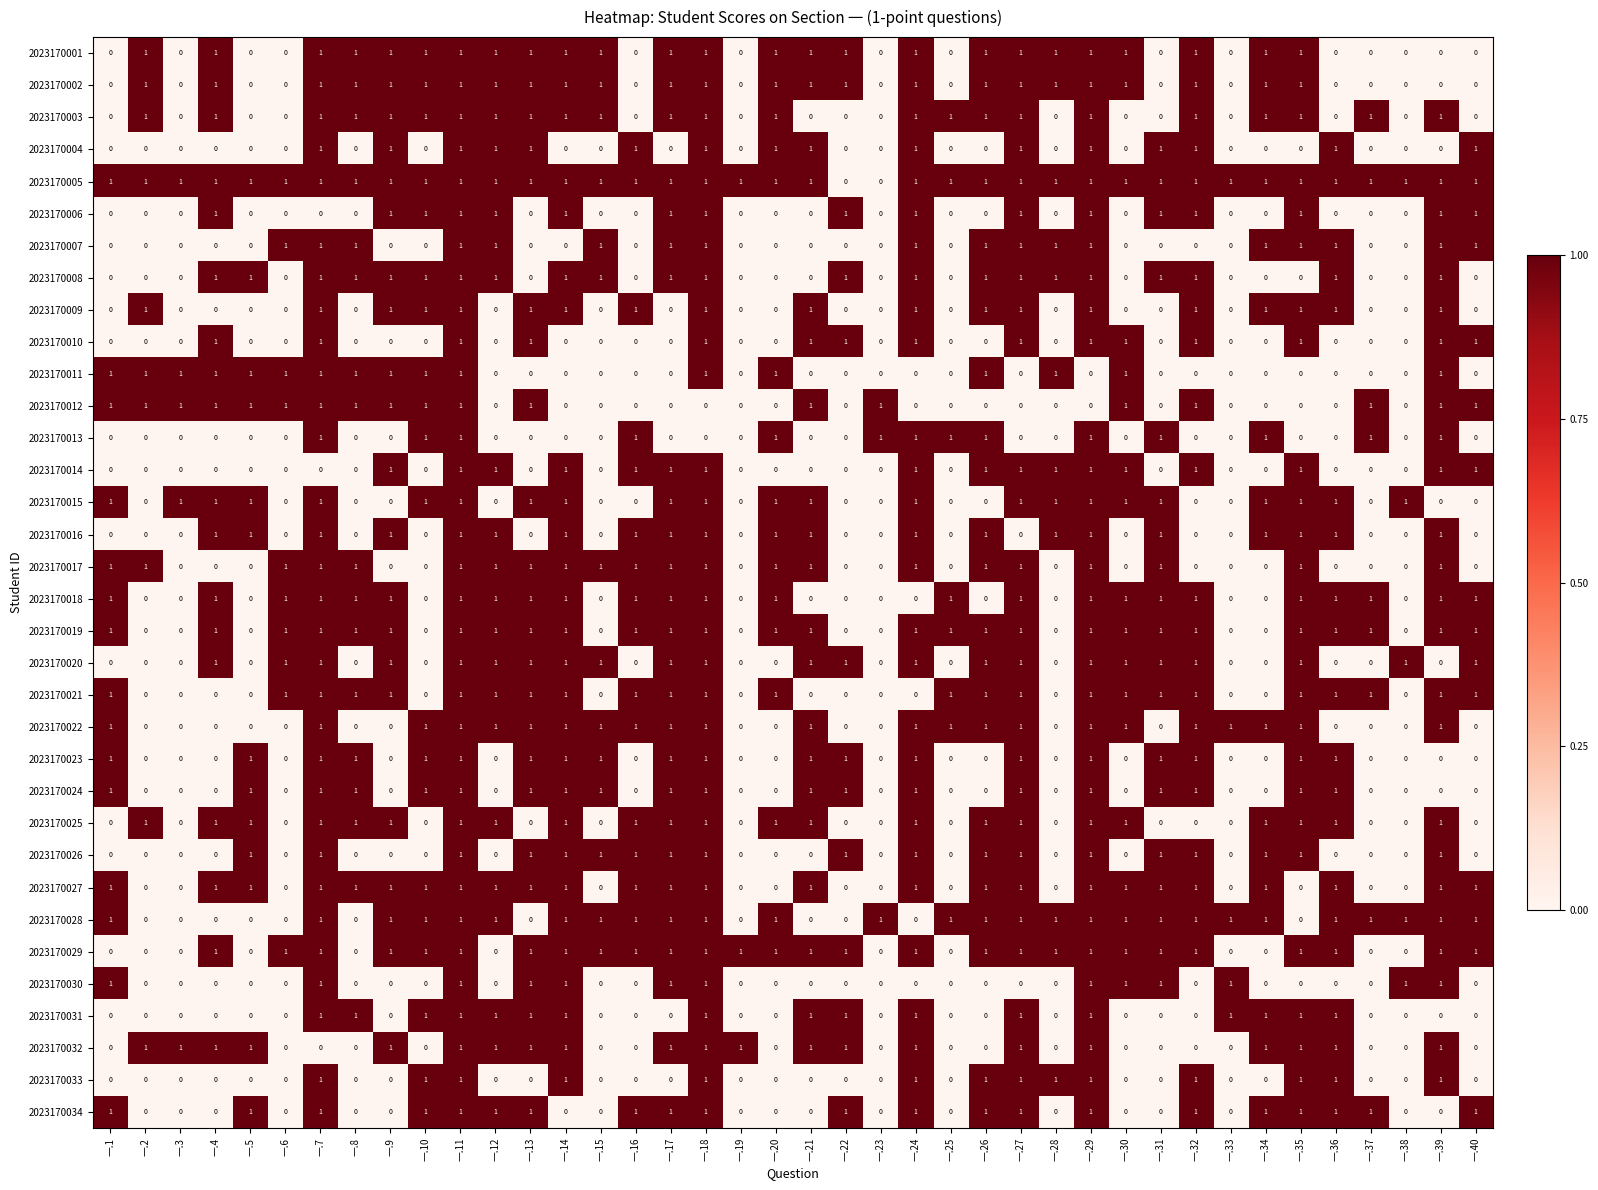

What is the total value across all series at 一.26?

23